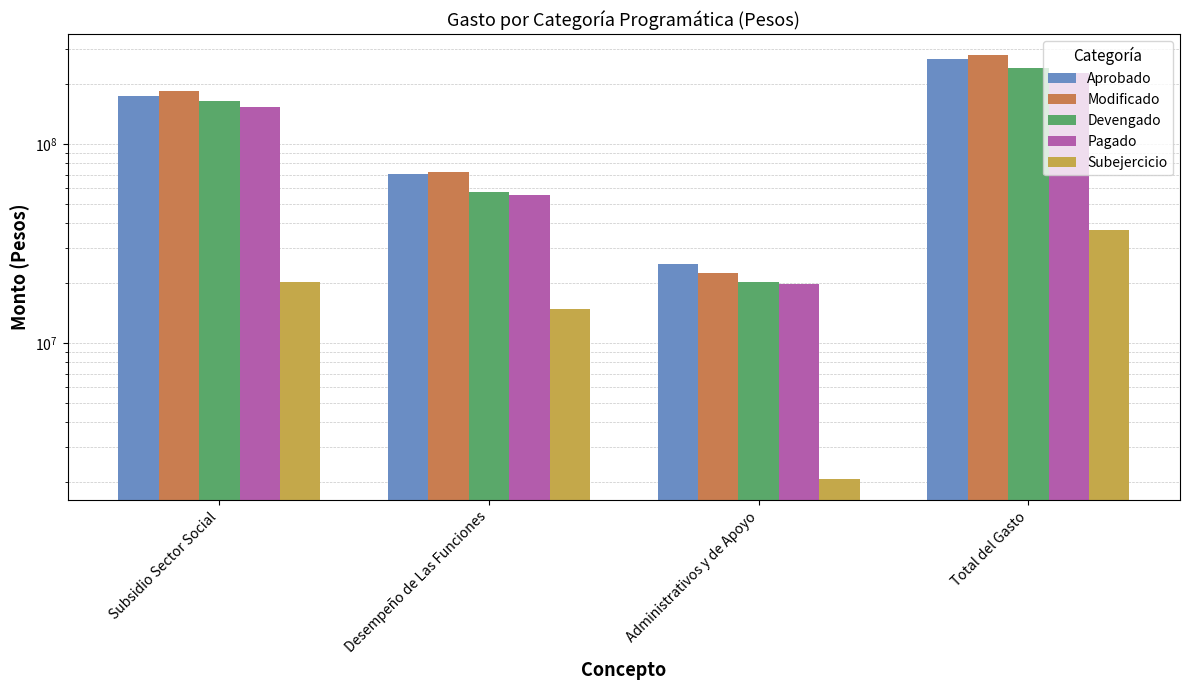

What is the label of the 1st bar from the right?

Total del Gasto